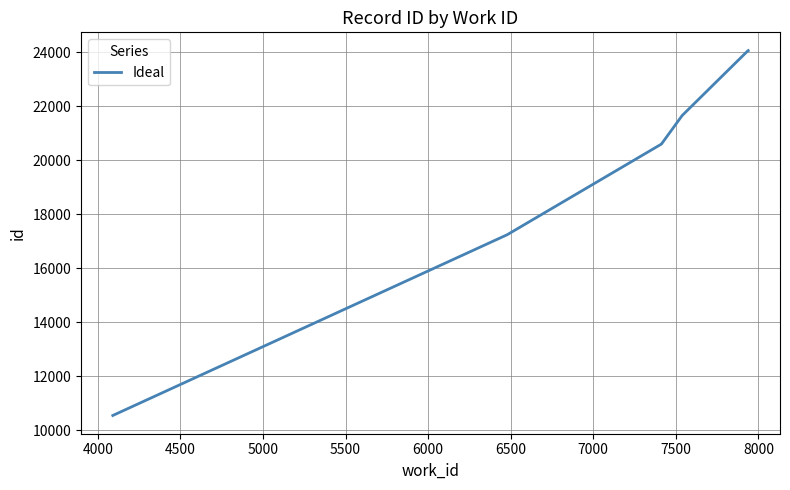

What is the average value?

19820